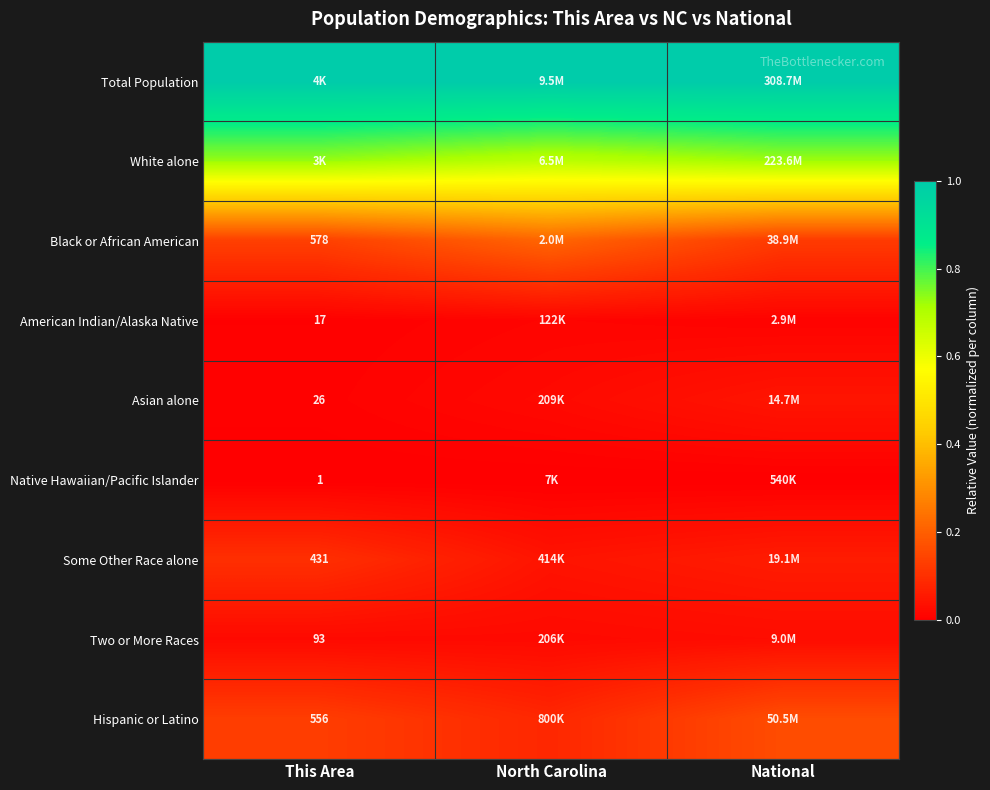

Is the value of Black or African American at This Area greater than the value of Two or More Races at This Area?

Yes